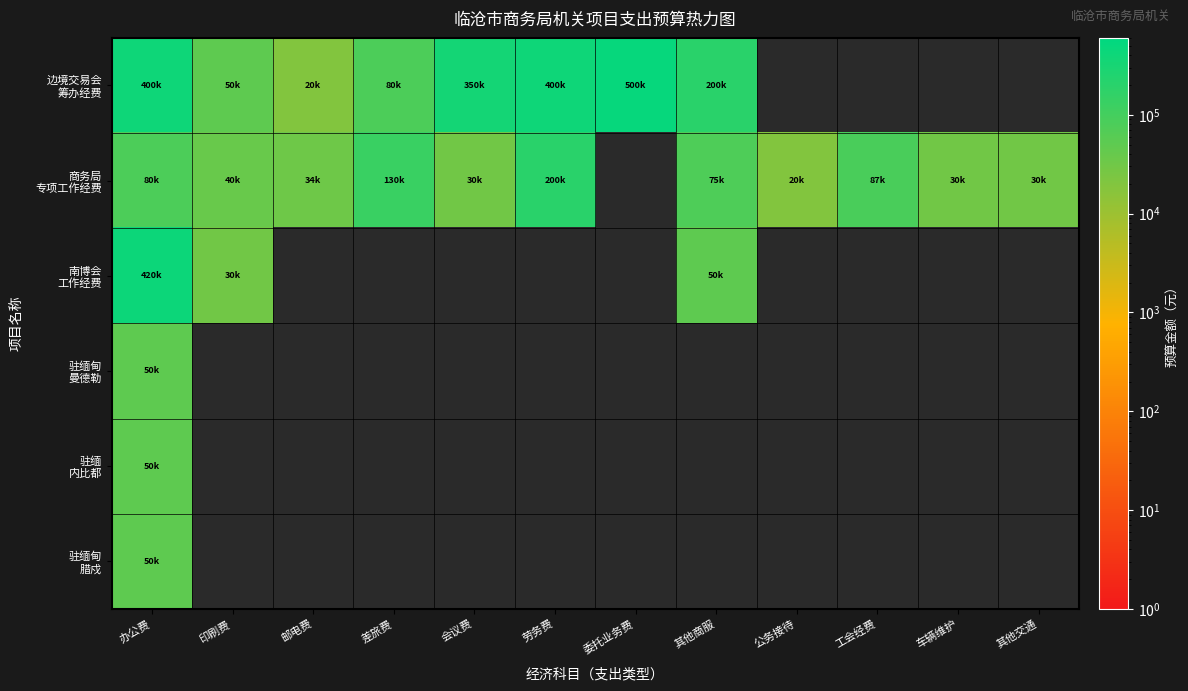

What is the maximum value shown in the chart?

500000.0